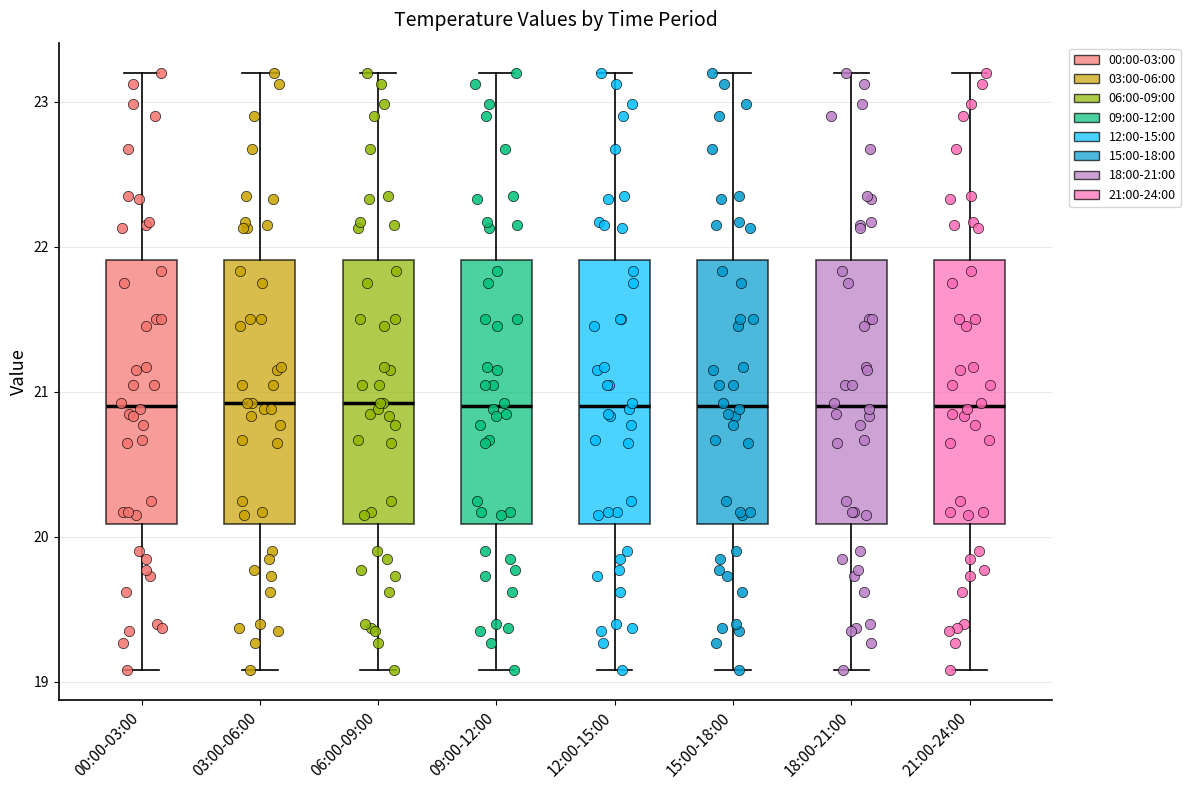

Reading left to right, read every box against the y-axis: the position of its median line, the range the box covers, and the ends of its whiskers. The values are not printed on the chart, so give them approximately, as read against the axis.

00:00-03:00: median 20.9, box 20.1 to 21.9, whiskers 19.1 to 23.2
03:00-06:00: median 20.9, box 20.1 to 21.9, whiskers 19.1 to 23.2
06:00-09:00: median 20.9, box 20.1 to 21.9, whiskers 19.1 to 23.2
09:00-12:00: median 20.9, box 20.1 to 21.9, whiskers 19.1 to 23.2
12:00-15:00: median 20.9, box 20.1 to 21.9, whiskers 19.1 to 23.2
15:00-18:00: median 20.9, box 20.1 to 21.9, whiskers 19.1 to 23.2
18:00-21:00: median 20.9, box 20.1 to 21.9, whiskers 19.1 to 23.2
21:00-24:00: median 20.9, box 20.1 to 21.9, whiskers 19.1 to 23.2